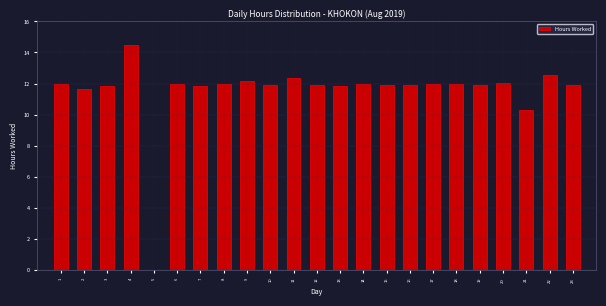

Where is the data nearest to the value 7?

21